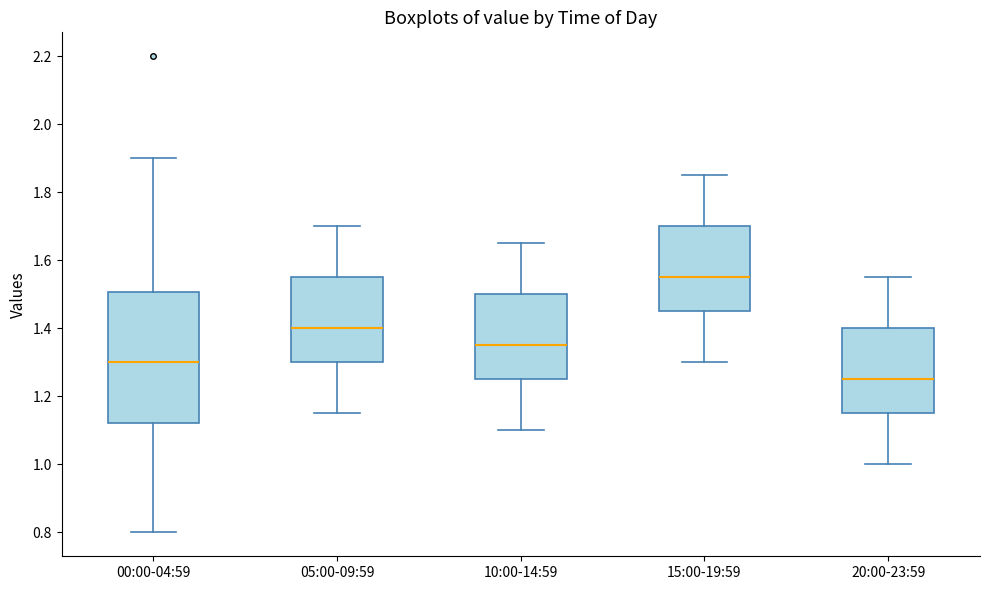

Reading left to right, transcribe this box plot: for each box, give where its median line is, the range the box spans, and where its two whiskers end, as read against the y-axis. The values are not printed on the chart, so give them approximately, as read against the axis.

00:00-04:59: median 1.30, box 1.12 to 1.50, whiskers 0.80 to 1.90
05:00-09:59: median 1.40, box 1.30 to 1.56, whiskers 1.16 to 1.70
10:00-14:59: median 1.36, box 1.26 to 1.50, whiskers 1.10 to 1.66
15:00-19:59: median 1.56, box 1.46 to 1.70, whiskers 1.30 to 1.86
20:00-23:59: median 1.26, box 1.16 to 1.40, whiskers 1.00 to 1.56